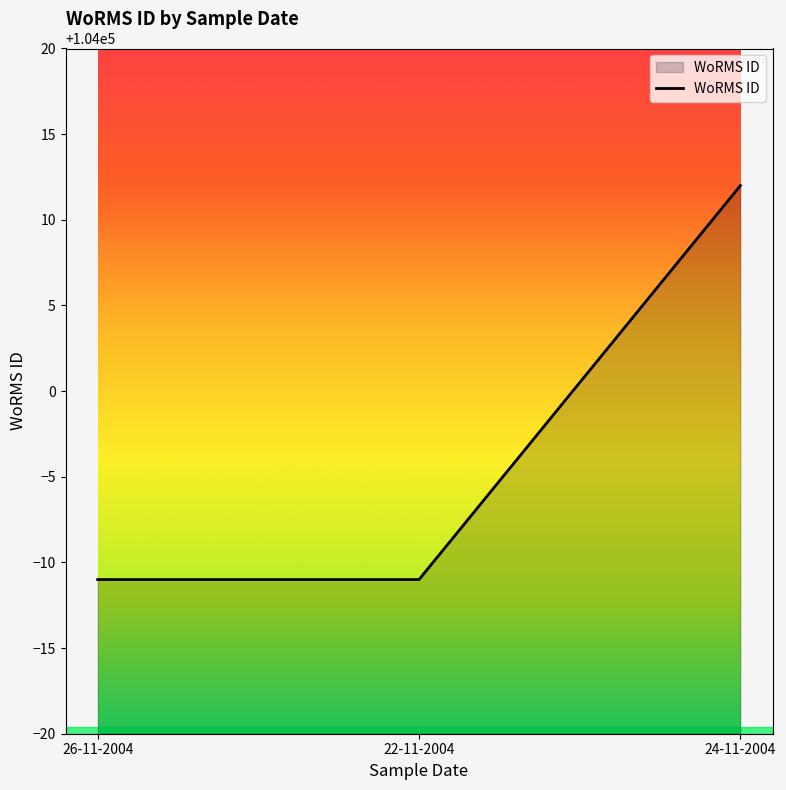

The chart shows a value of 103989 at 26-11-2004. True or false?

True